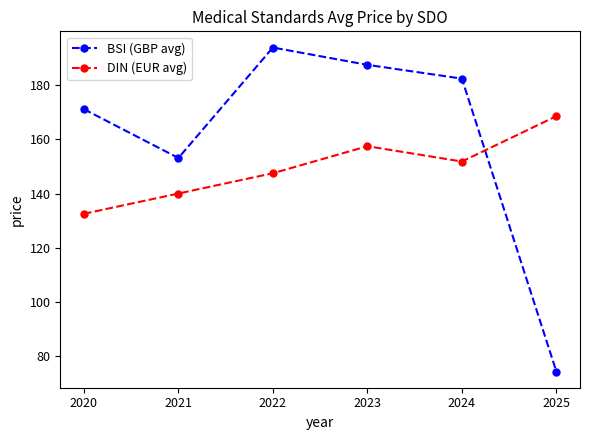

Between 2021 and 2022, which series saw the biggest shift?

BSI (GBP avg)